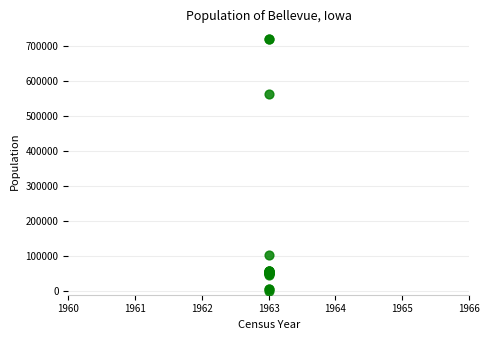

What Y value in the scatter plot is closest to 359664?

563956